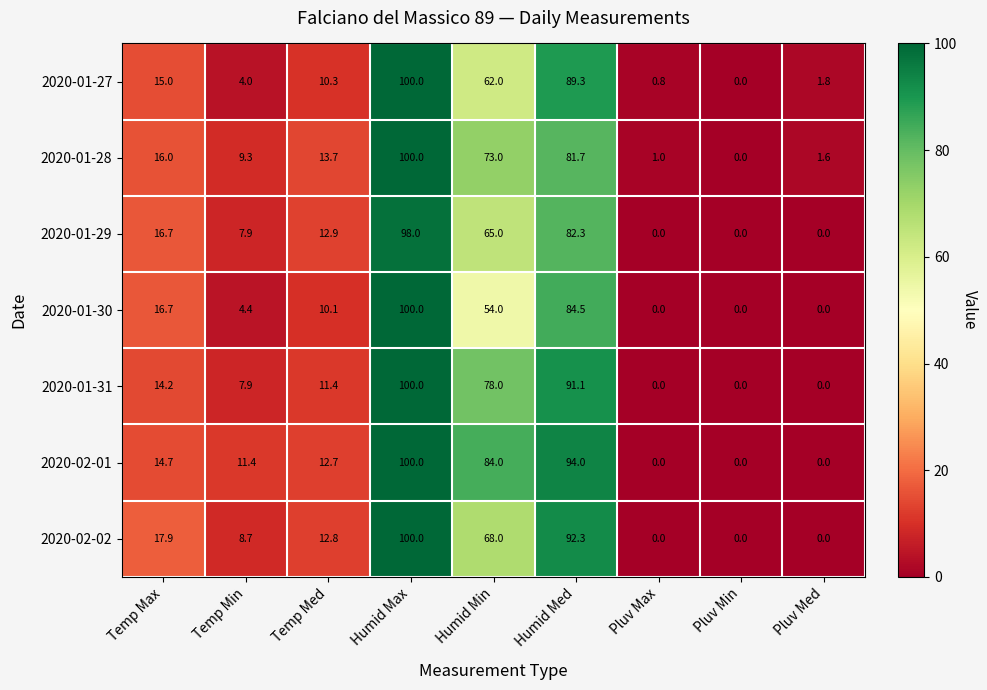

How many data points does each series have?

9